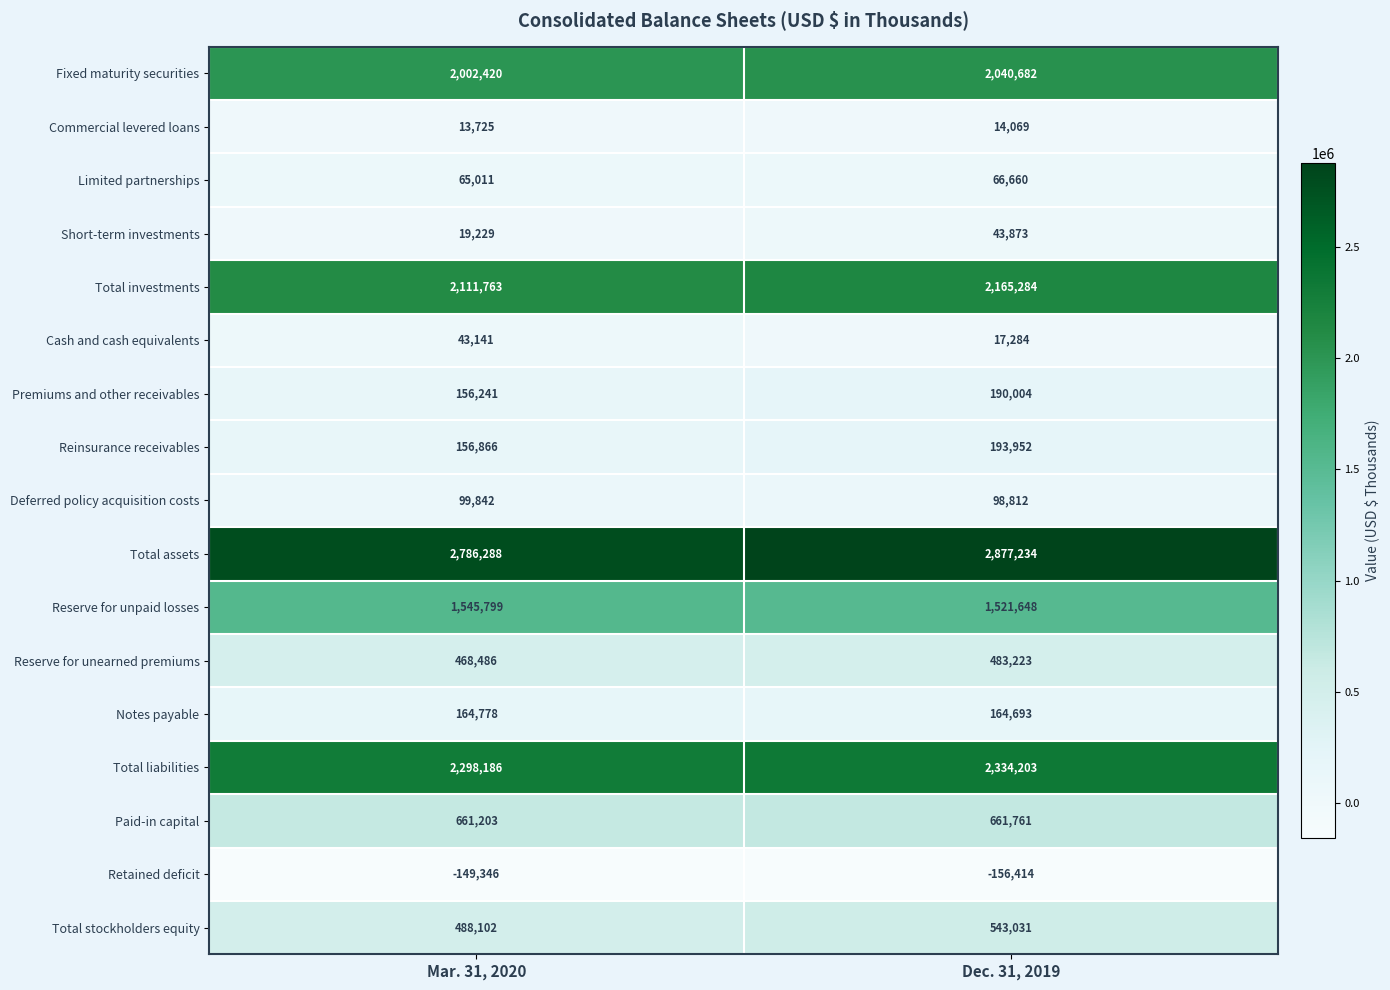

At which category is the sum across all series the highest?

Dec. 31, 2019